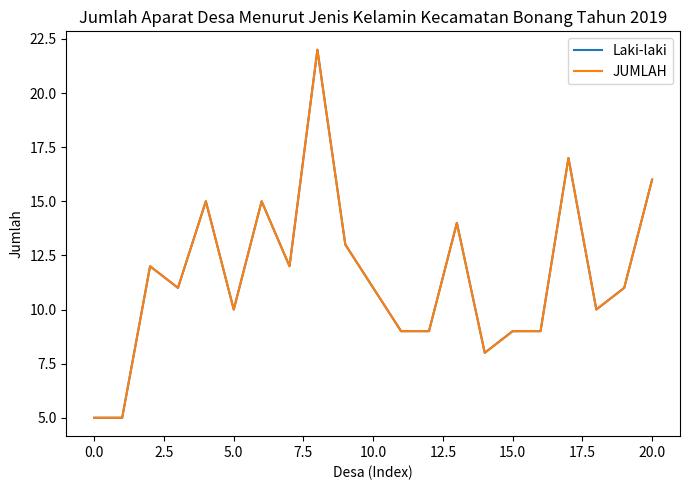

Does the chart display data point markers on the line(s)?

No